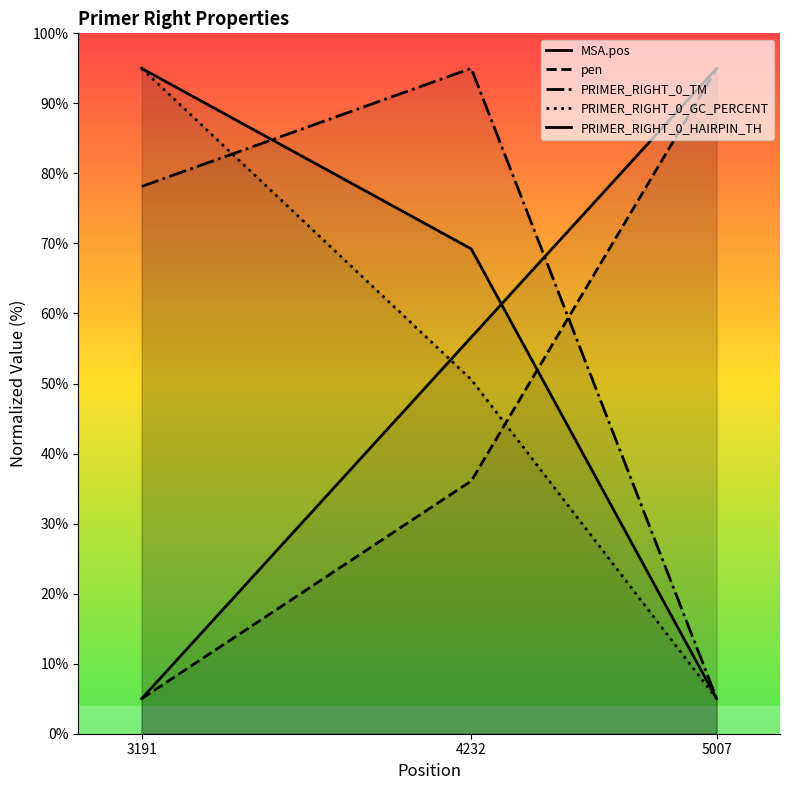

Is it true that MSA.pos equals 95.0 at 5007?

True